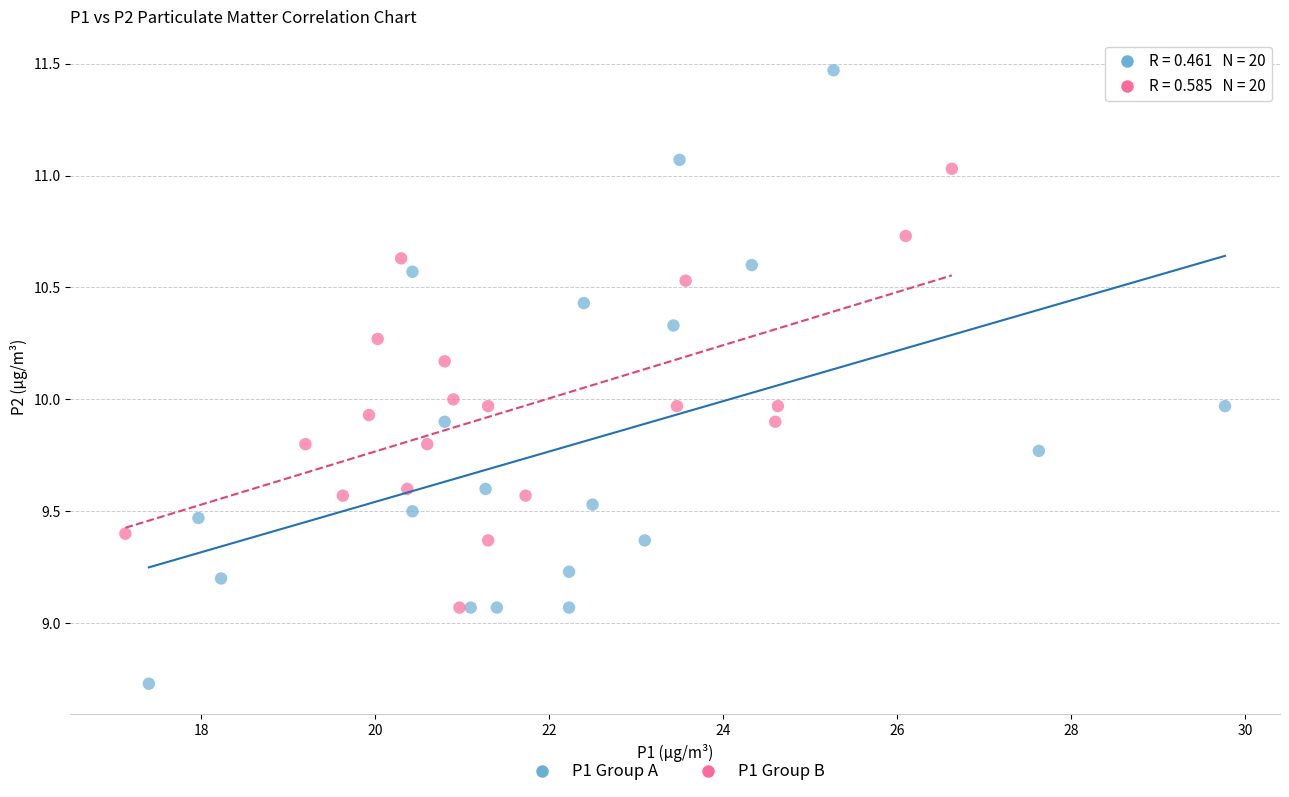

Which series reaches the maximum Y coordinate?

P1 Group A